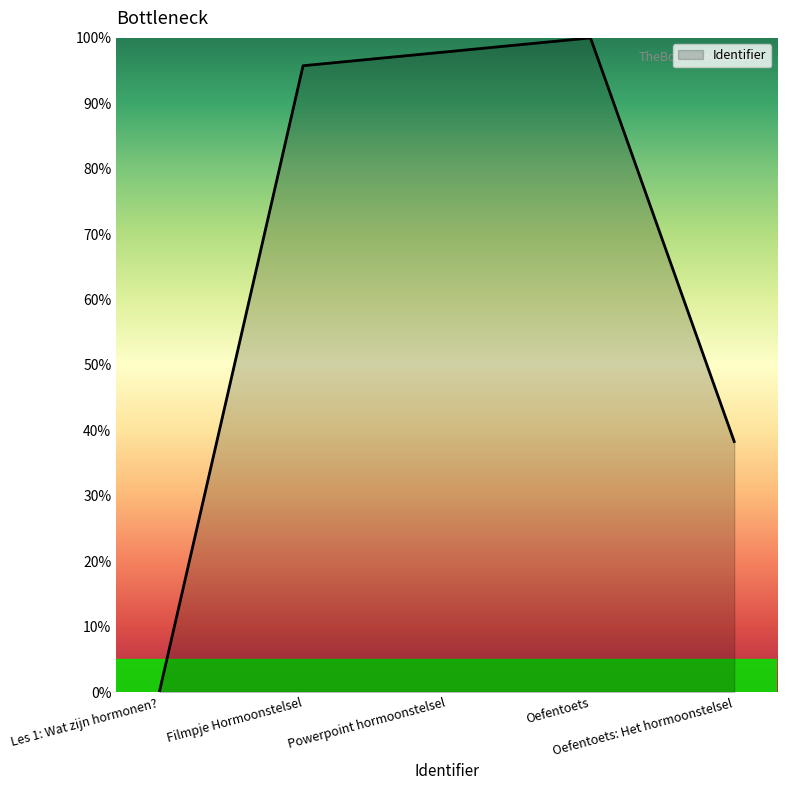

How many interior local peaks (higher than both neighbors) does the data have?

1